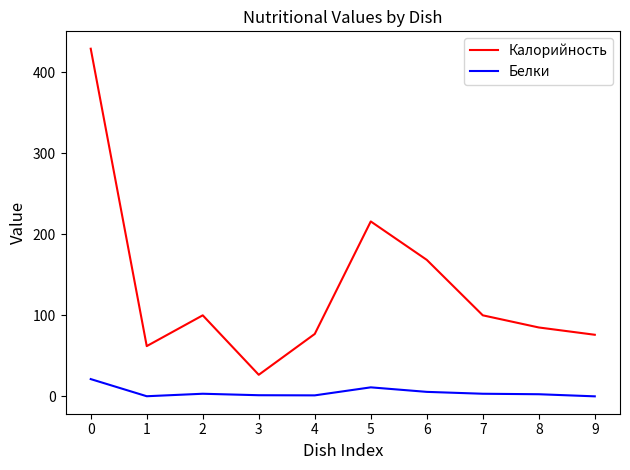

The value of Калорийность at 7 is 100.0. True or false?

True